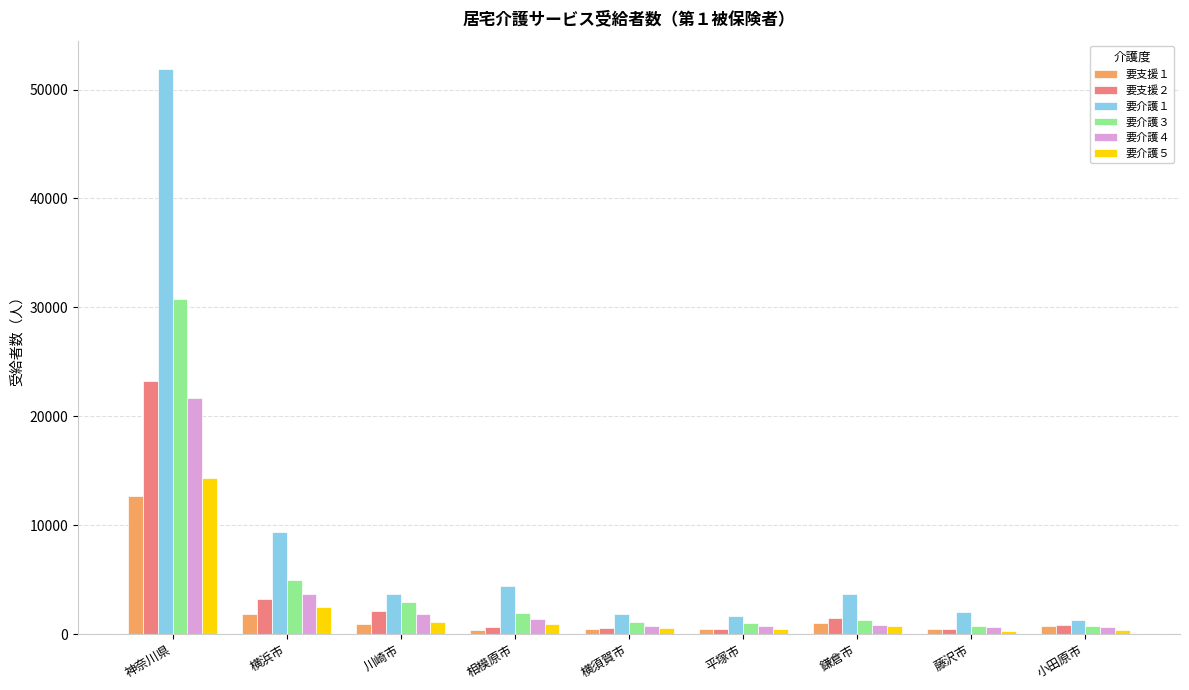

What is the sum of the 要介護１ values at 平塚市 and 相模原市?

6049